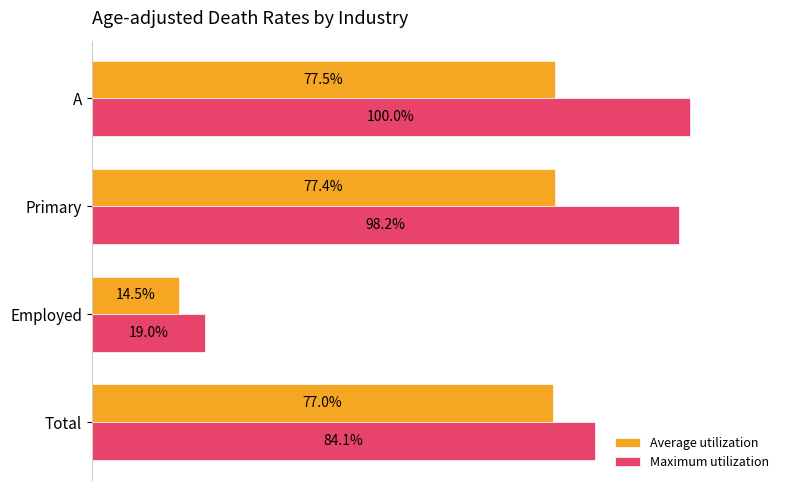

Which series has the widest spread of values?

Maximum utilization